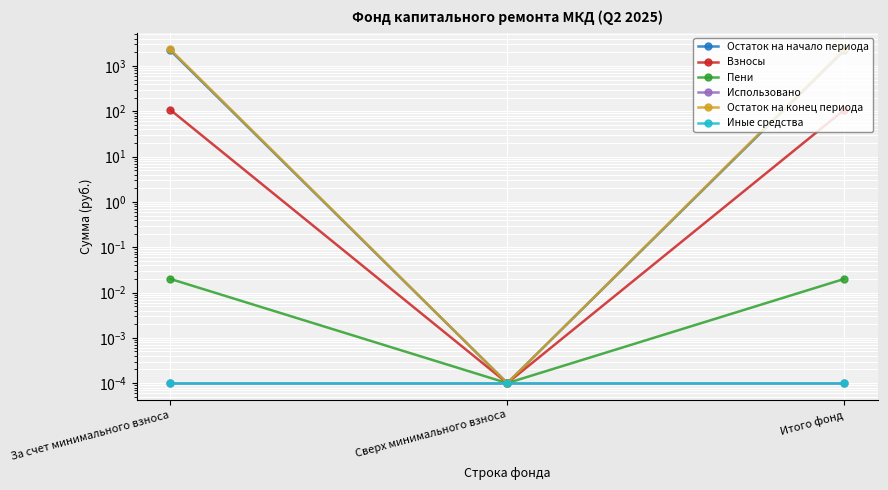

What is the label of the 3rd point from the left?

Итого фонд